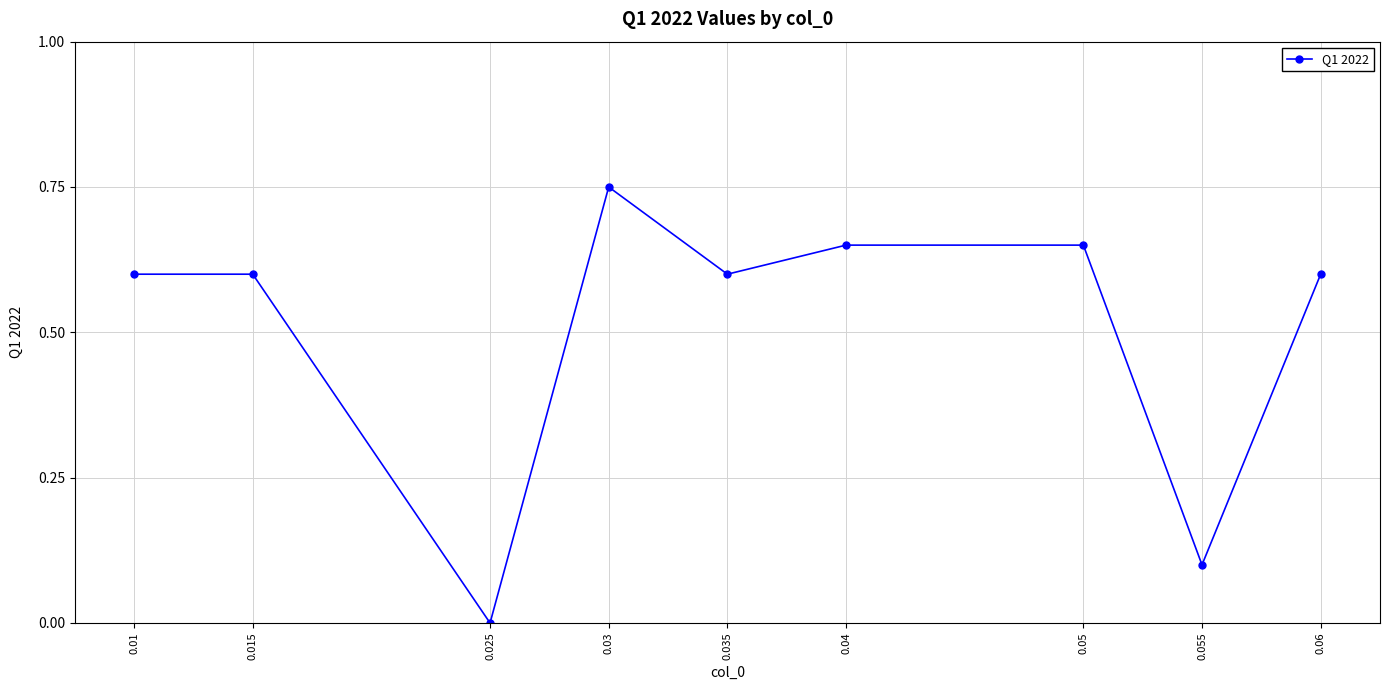

Read the value at 0.015.

0.6